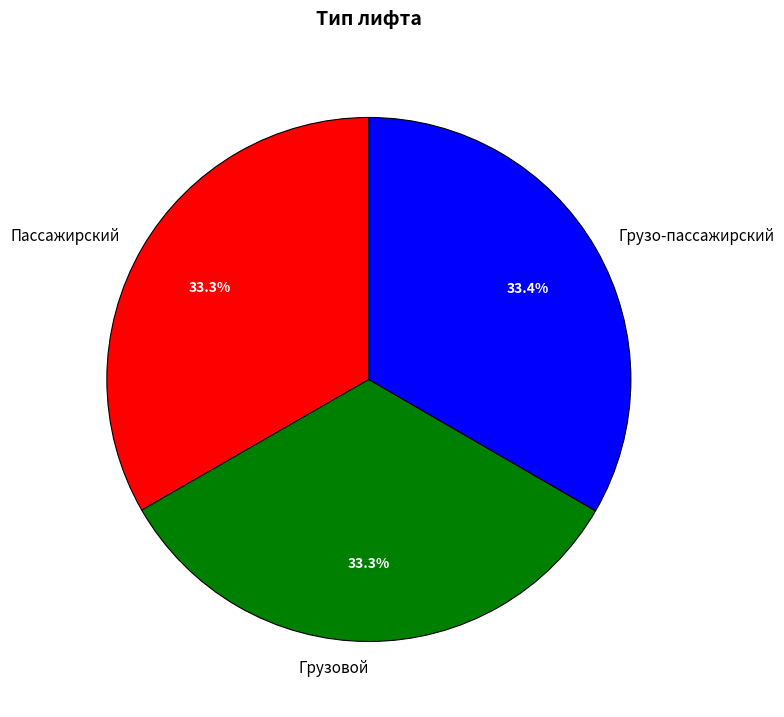

Count the number of slices in the pie.

3